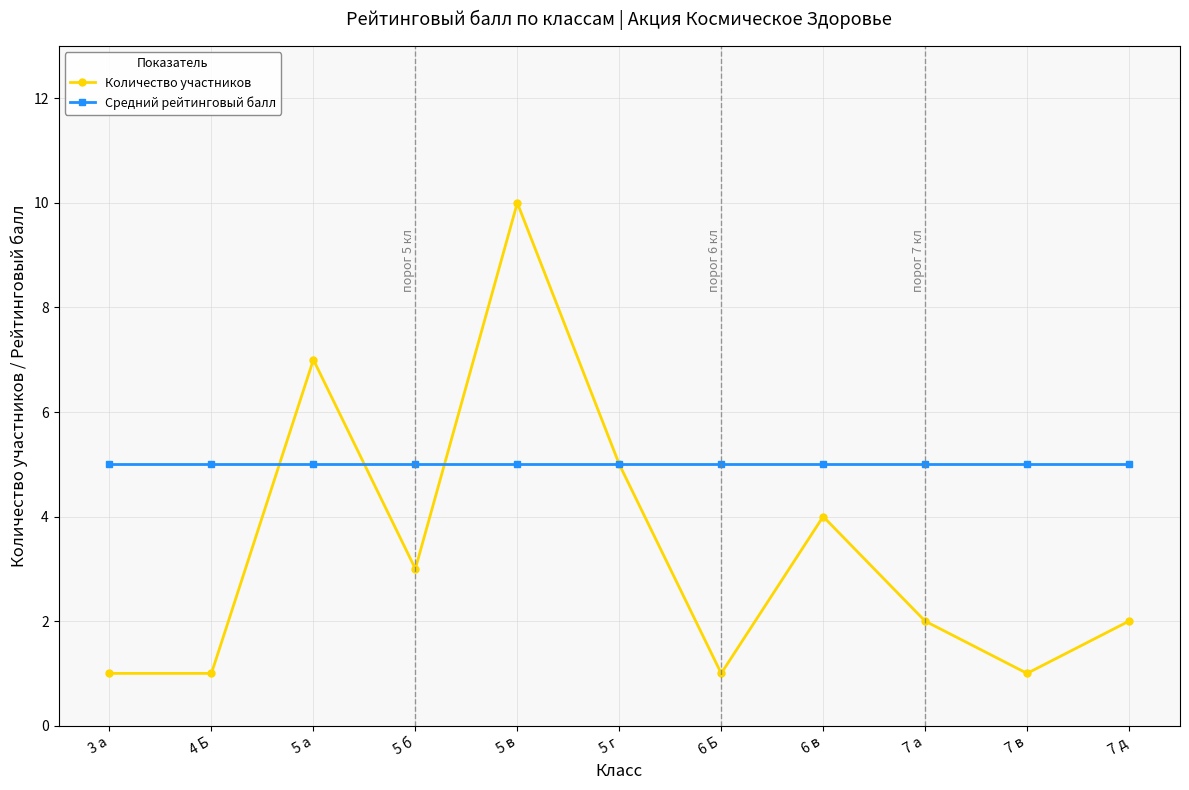

How many categories are shown in the chart?

11